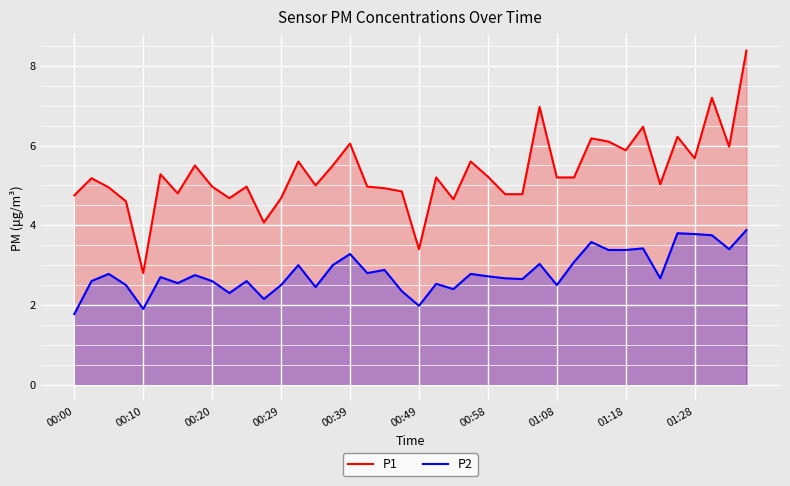

What is the minimum value shown in the chart?

1.8